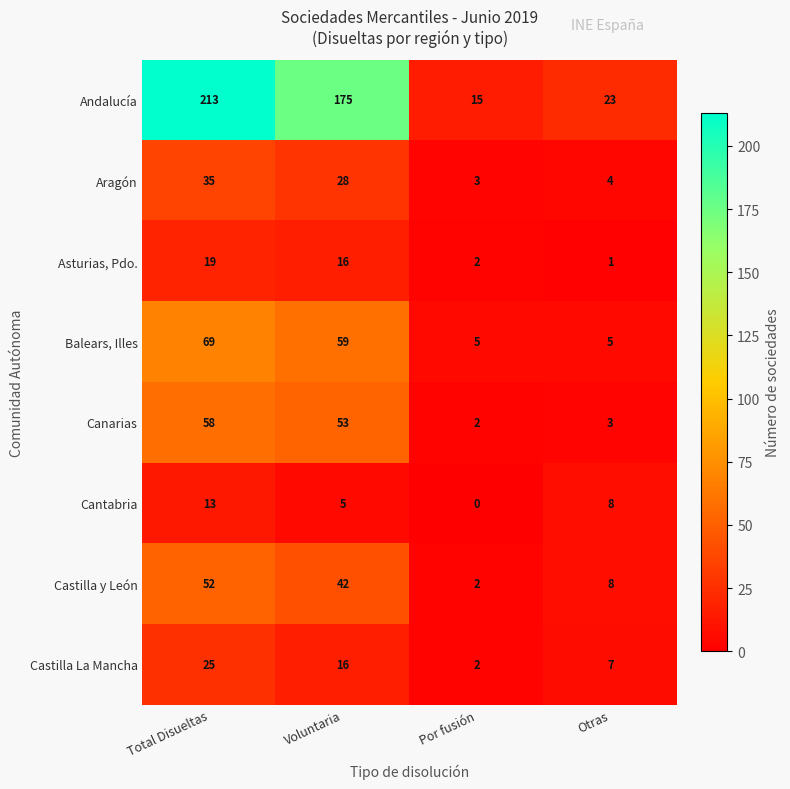

Rank the series by their maximum value, from highest to lowest.

Andalucía, Balears, Illes, Canarias, Castilla y León, Aragón, Castilla La Mancha, Asturias, Pdo., Cantabria